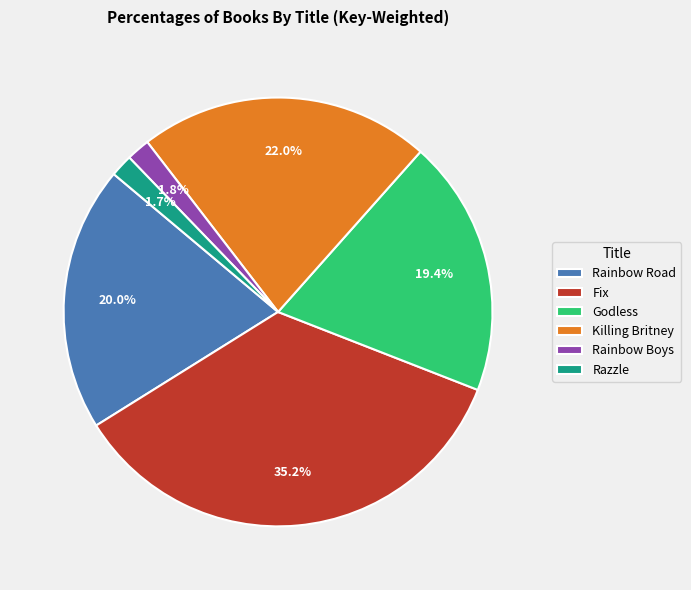

Combined, what portion of the pie is Godless and Rainbow Road?

39.4%